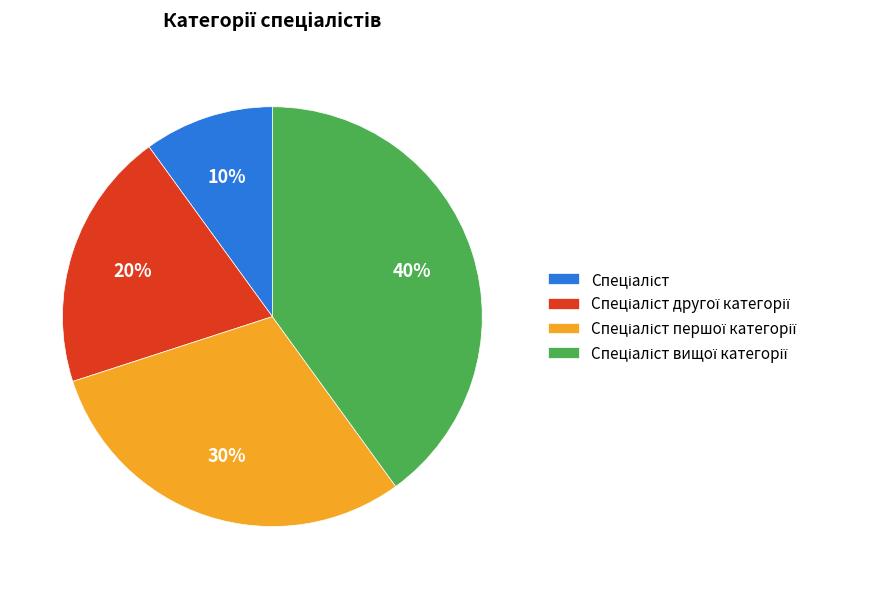

How many slices are in this pie chart?

4